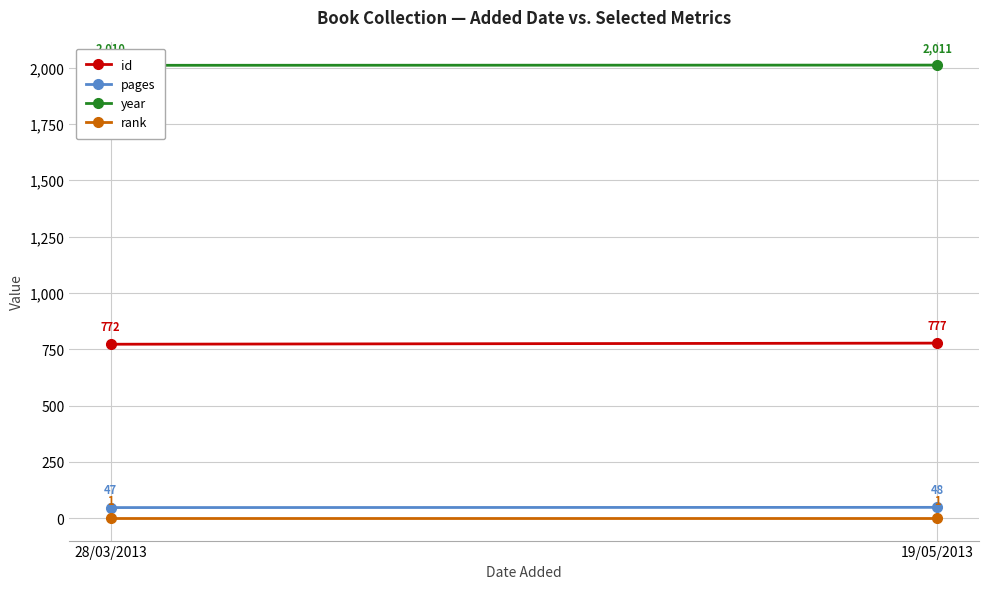

What is the value of the year point at the 2nd from the left?

2011